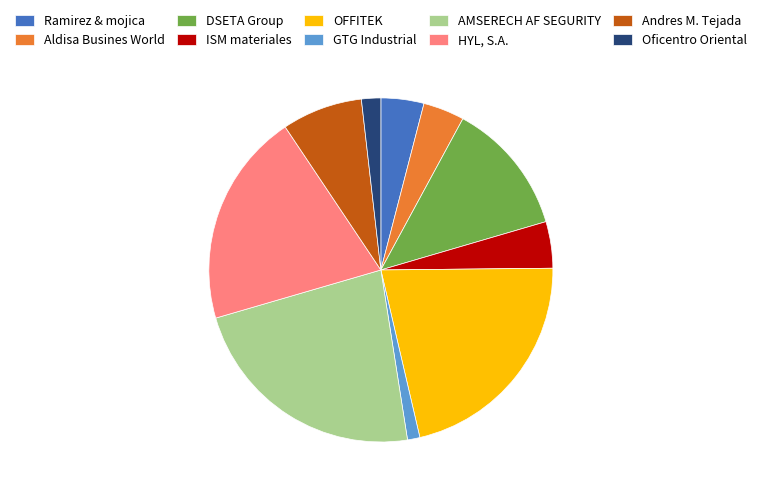

Is there a majority slice in this chart?

No